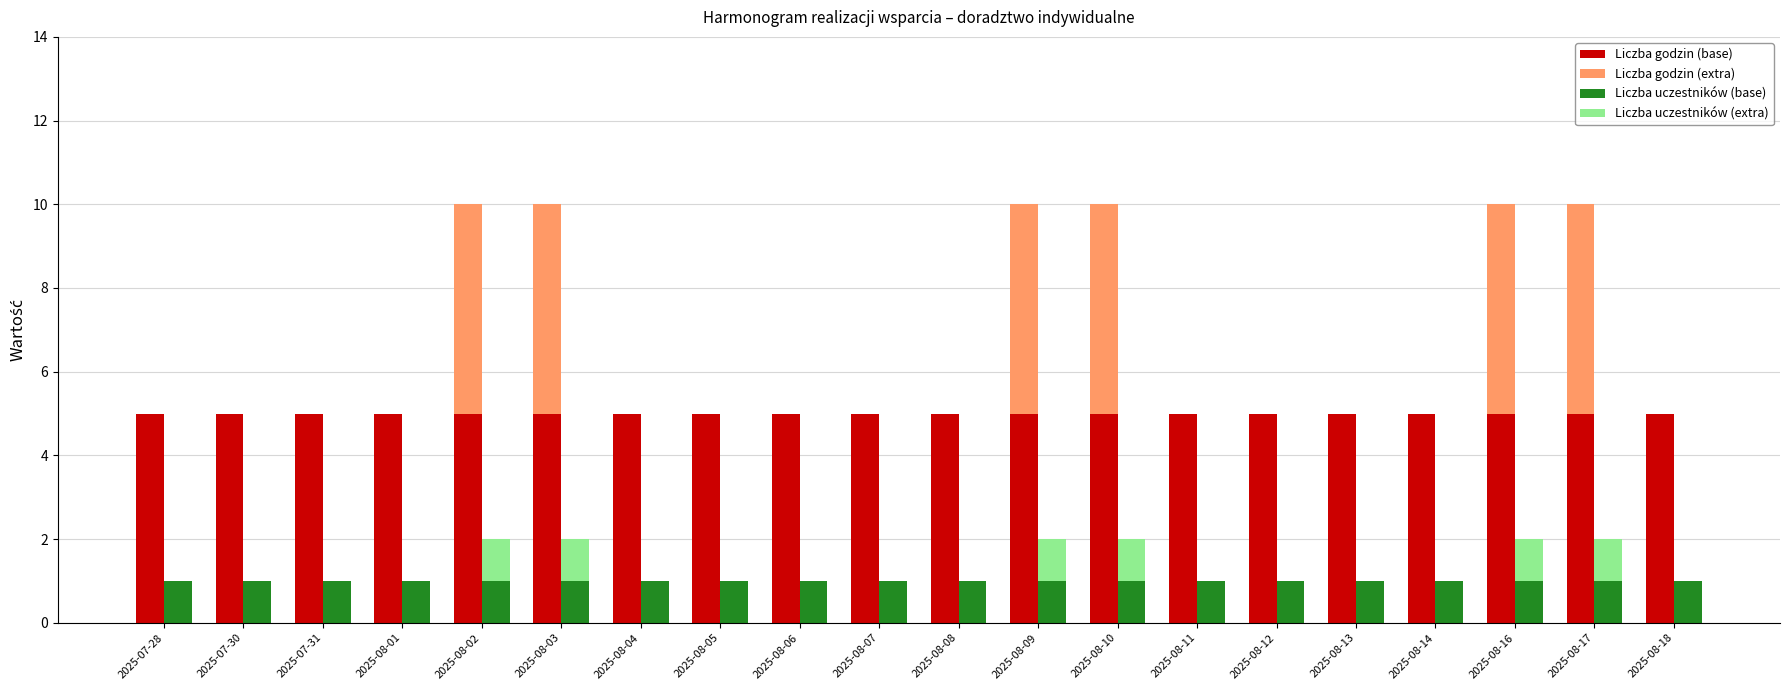

Is it true that Liczba godzin (base) equals 3 at 2025-08-13?

False